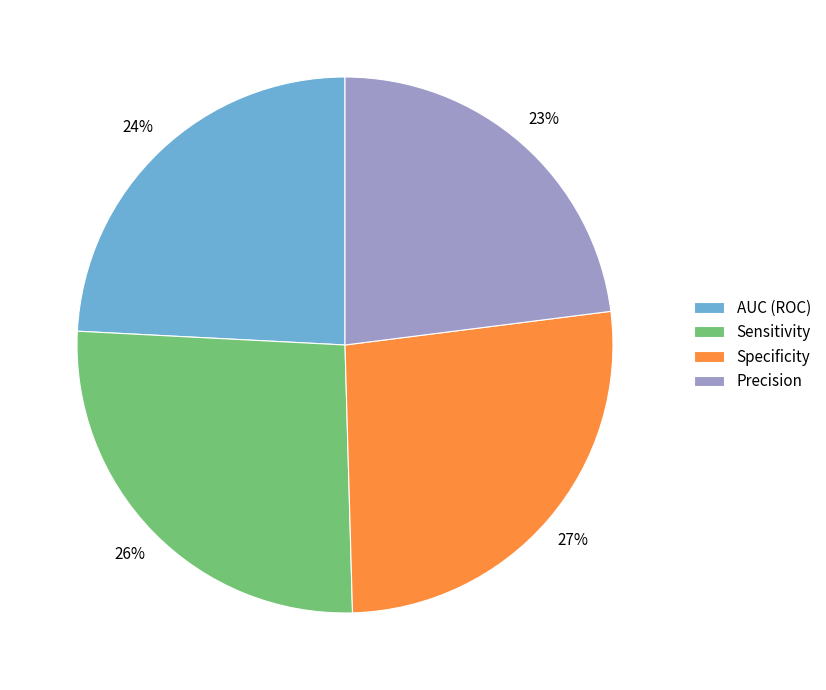

The Specificity slice represents 36% of the pie. True or false?

False